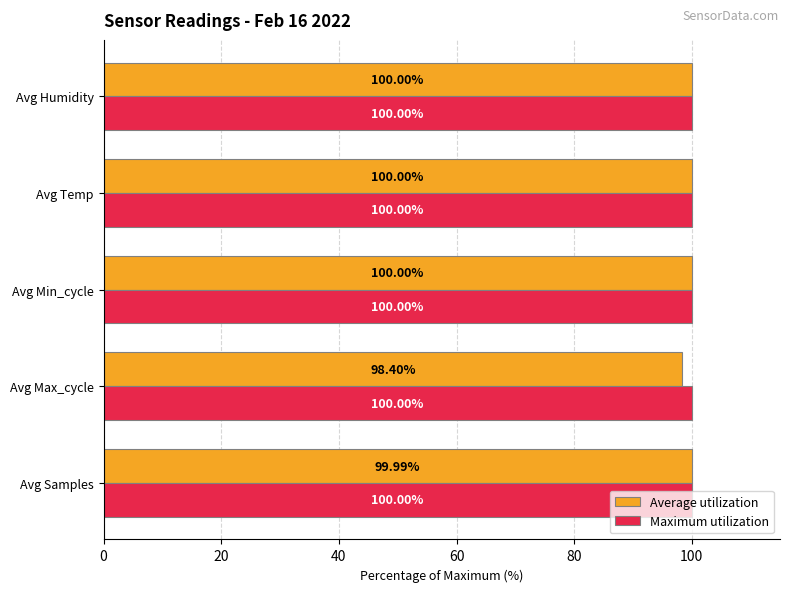

At how many categories does at least one series exceed 99?

5